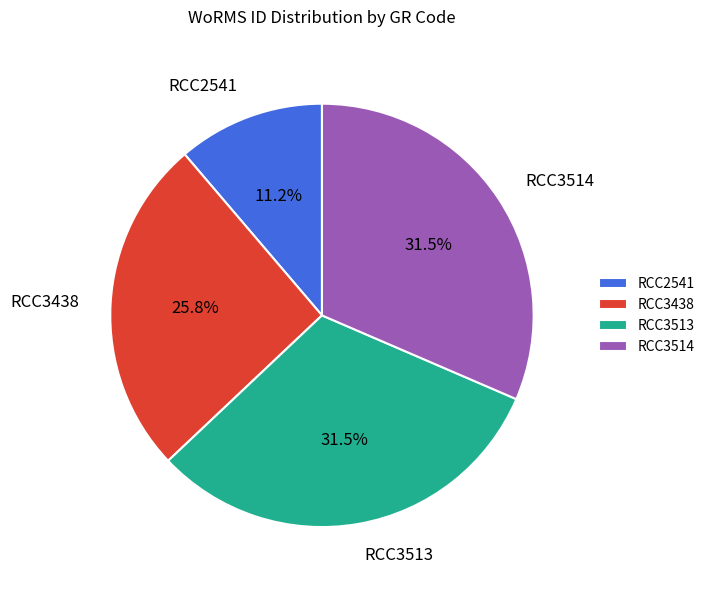

Which slice is the smallest?

RCC2541